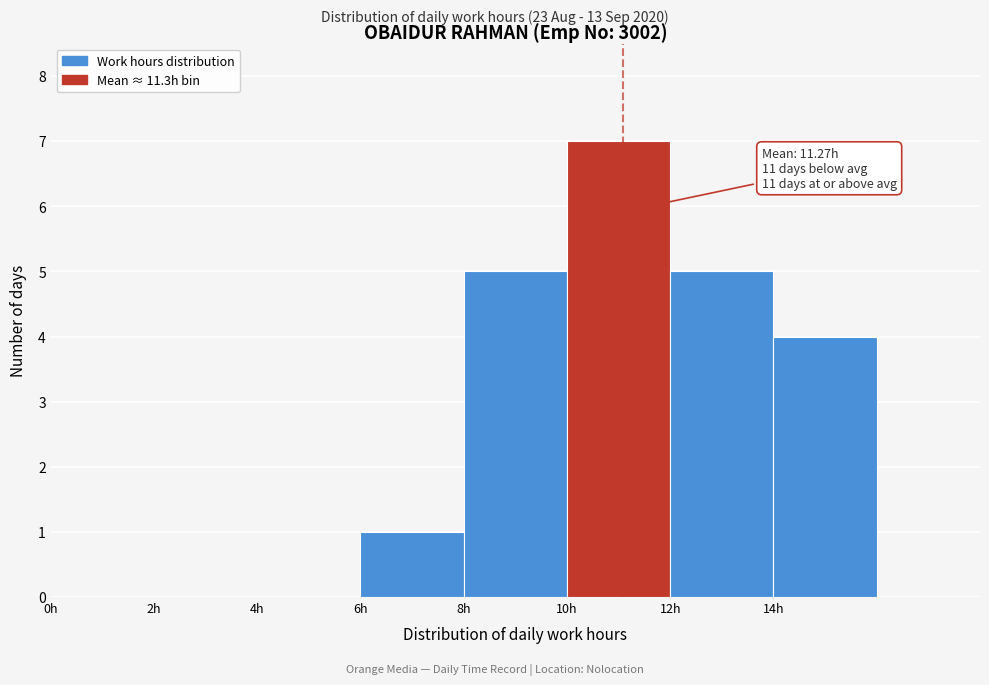

Over which range of the x-axis is the bar tallest?

10 to 12